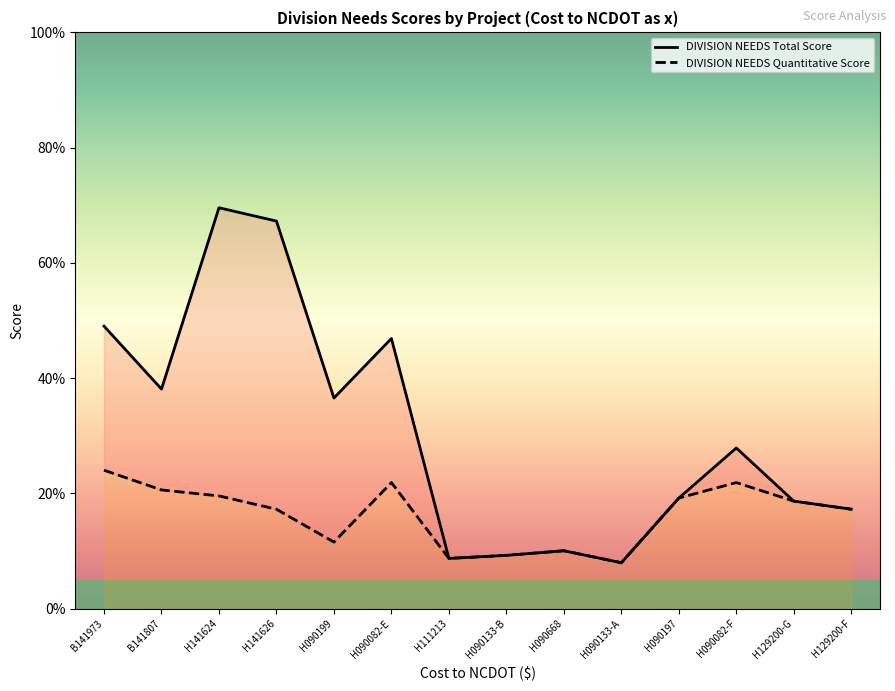

True or false: DIVISION NEEDS Quantitative Score and DIVISION NEEDS Total Score cross at least once.

False